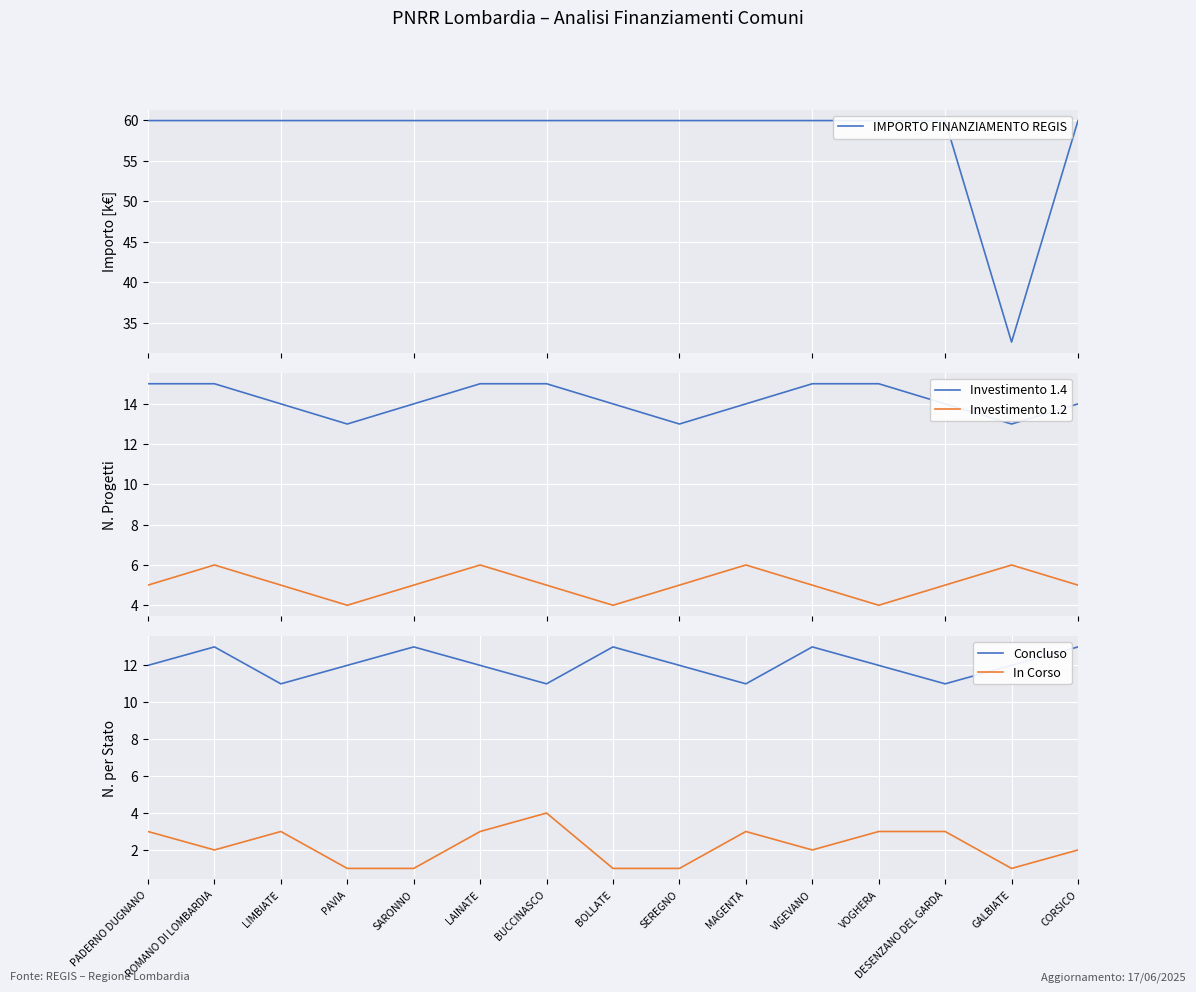

Rank the series at SARONNO from lowest to highest value.

In Corso, Investimento 1.2, Concluso, Investimento 1.4, IMPORTO FINANZIAMENTO REGIS